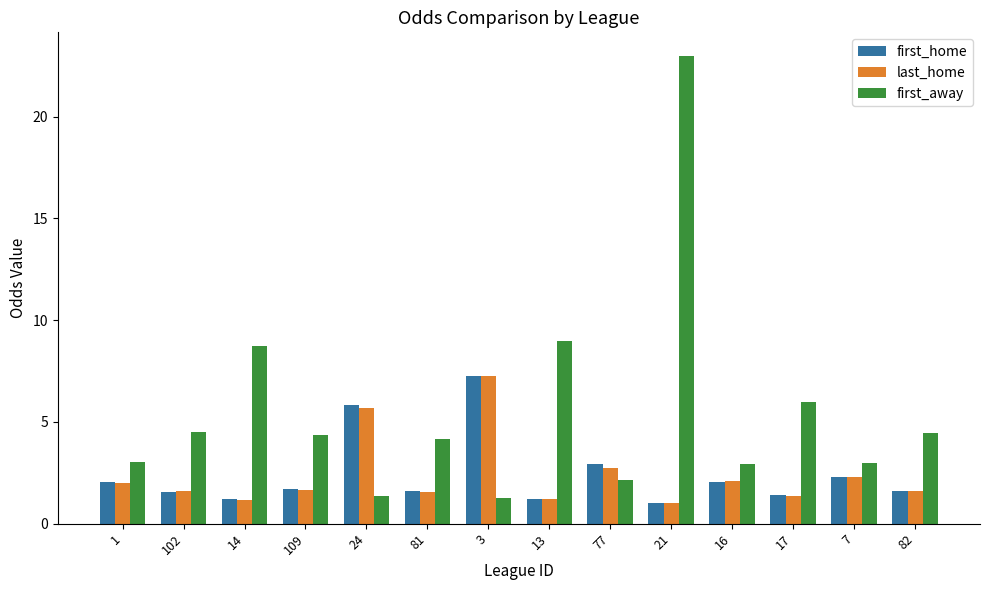

Which series has the largest range (max minus min)?

first_away